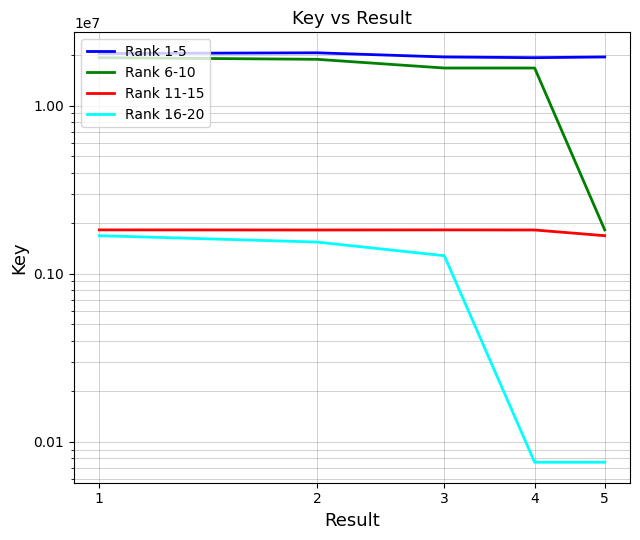

What is the total value across all series at 2?

42802027